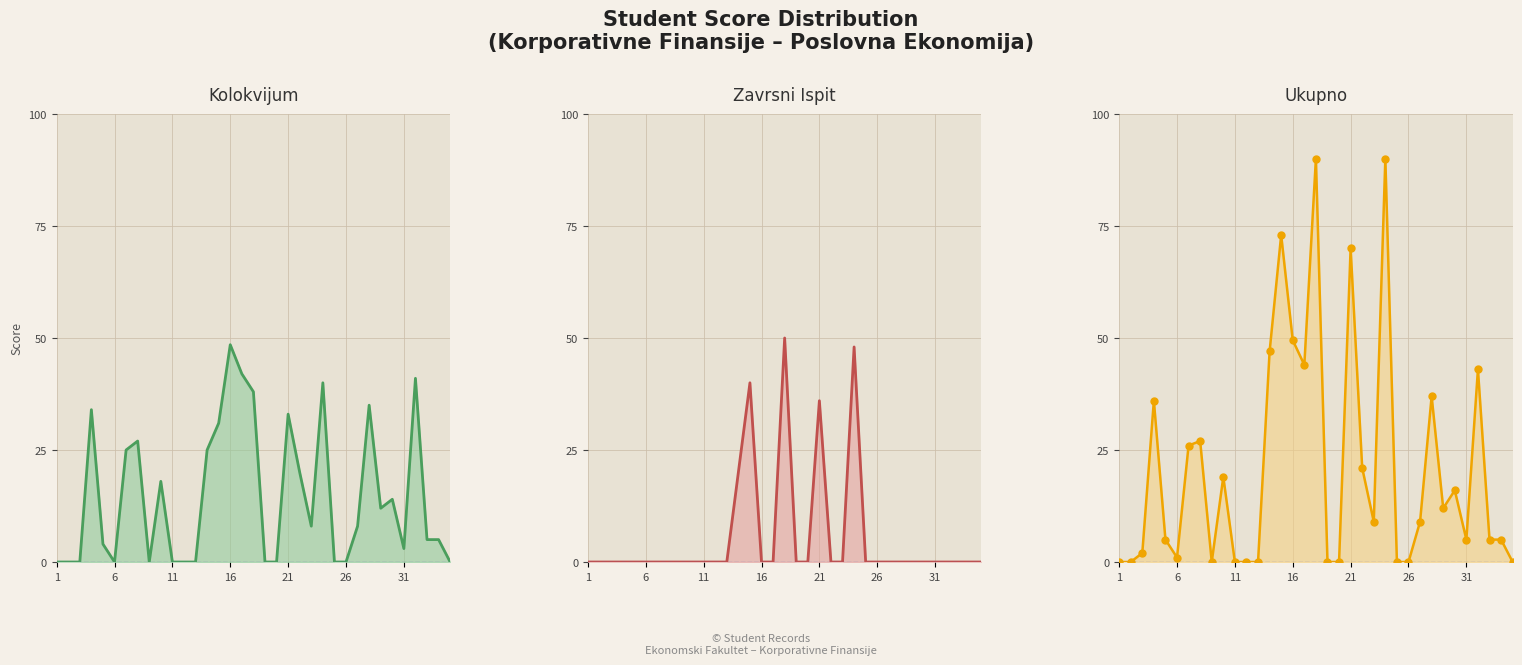

In Kolokvijum line, how many points are lower than both neighbors (excluding endpoints)?

5